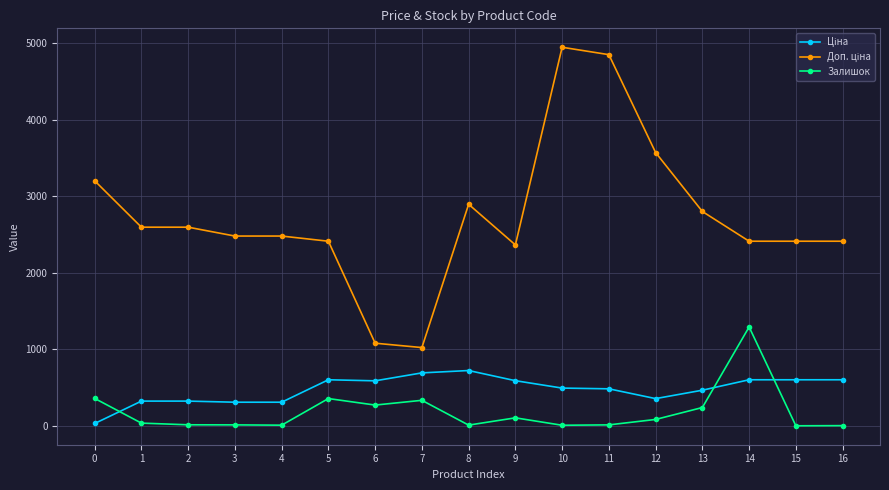

How many lines are shown in the chart?

3